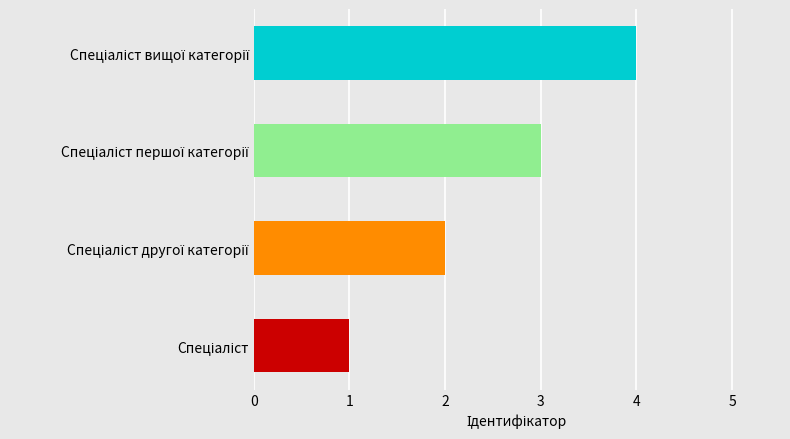

What is the maximum value shown in the chart?

4